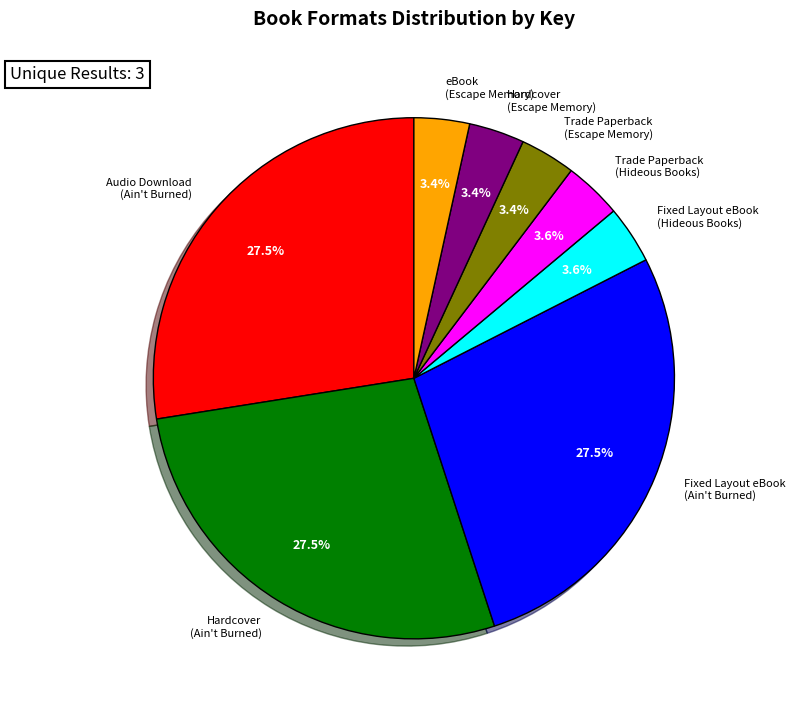

Which has a higher value, Trade Paperback (Escape Memory) or Hardcover (Ain't Burned)?

Hardcover (Ain't Burned)